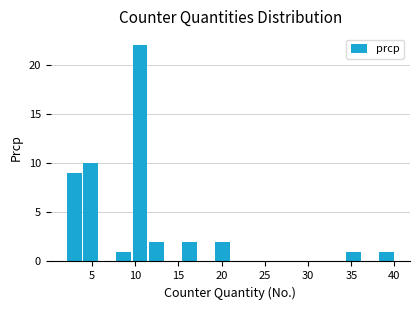

Read against the x-axis, roughly where is the centre of the tallest bar?

10.5